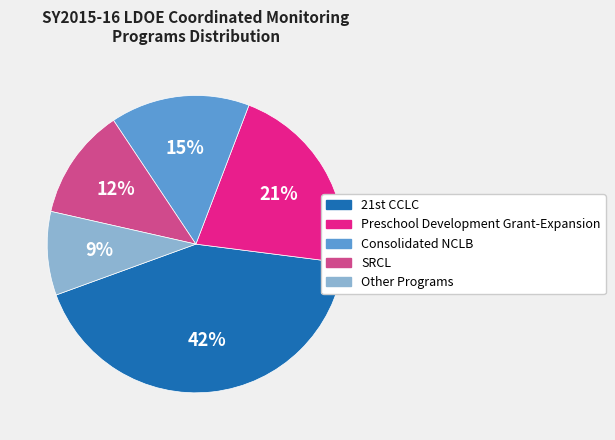

To the nearest percent, what is the difference between the largest and smallest slice percentages?

33%